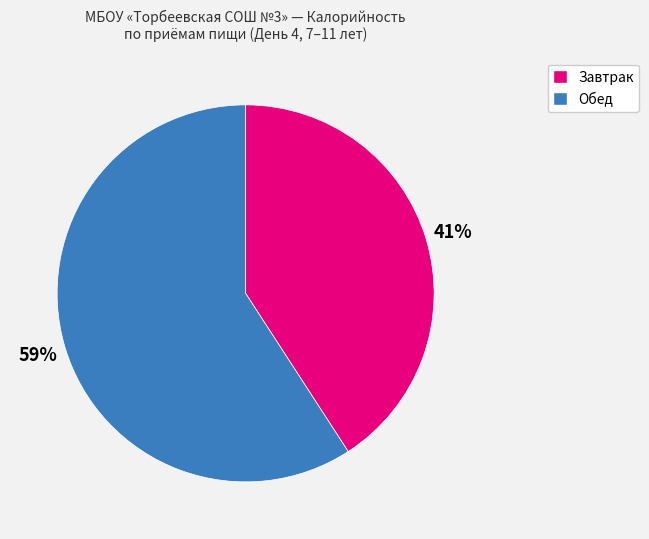

Is there any slice that represents more than half of the pie?

Yes